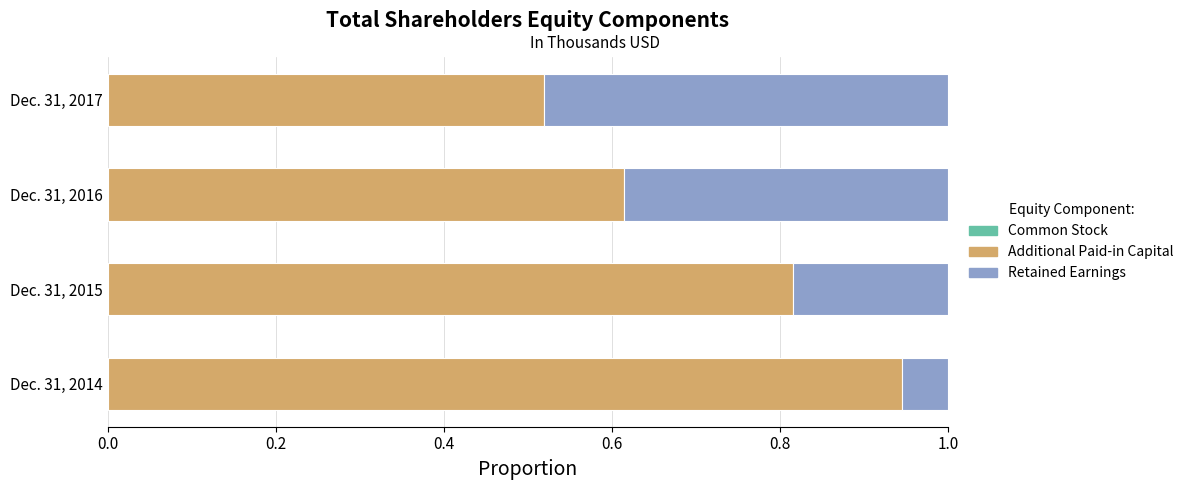

Count the Additional Paid-in Capital values in the range 0 to 1.

4